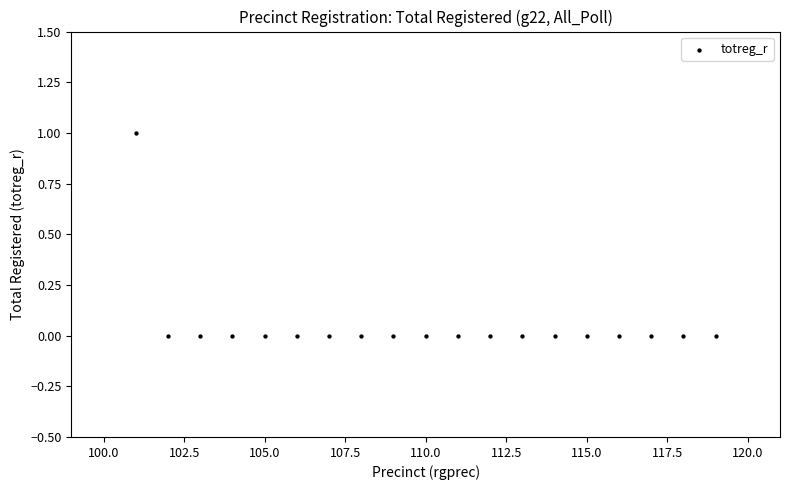

What is the range of X values (max minus min)?

18